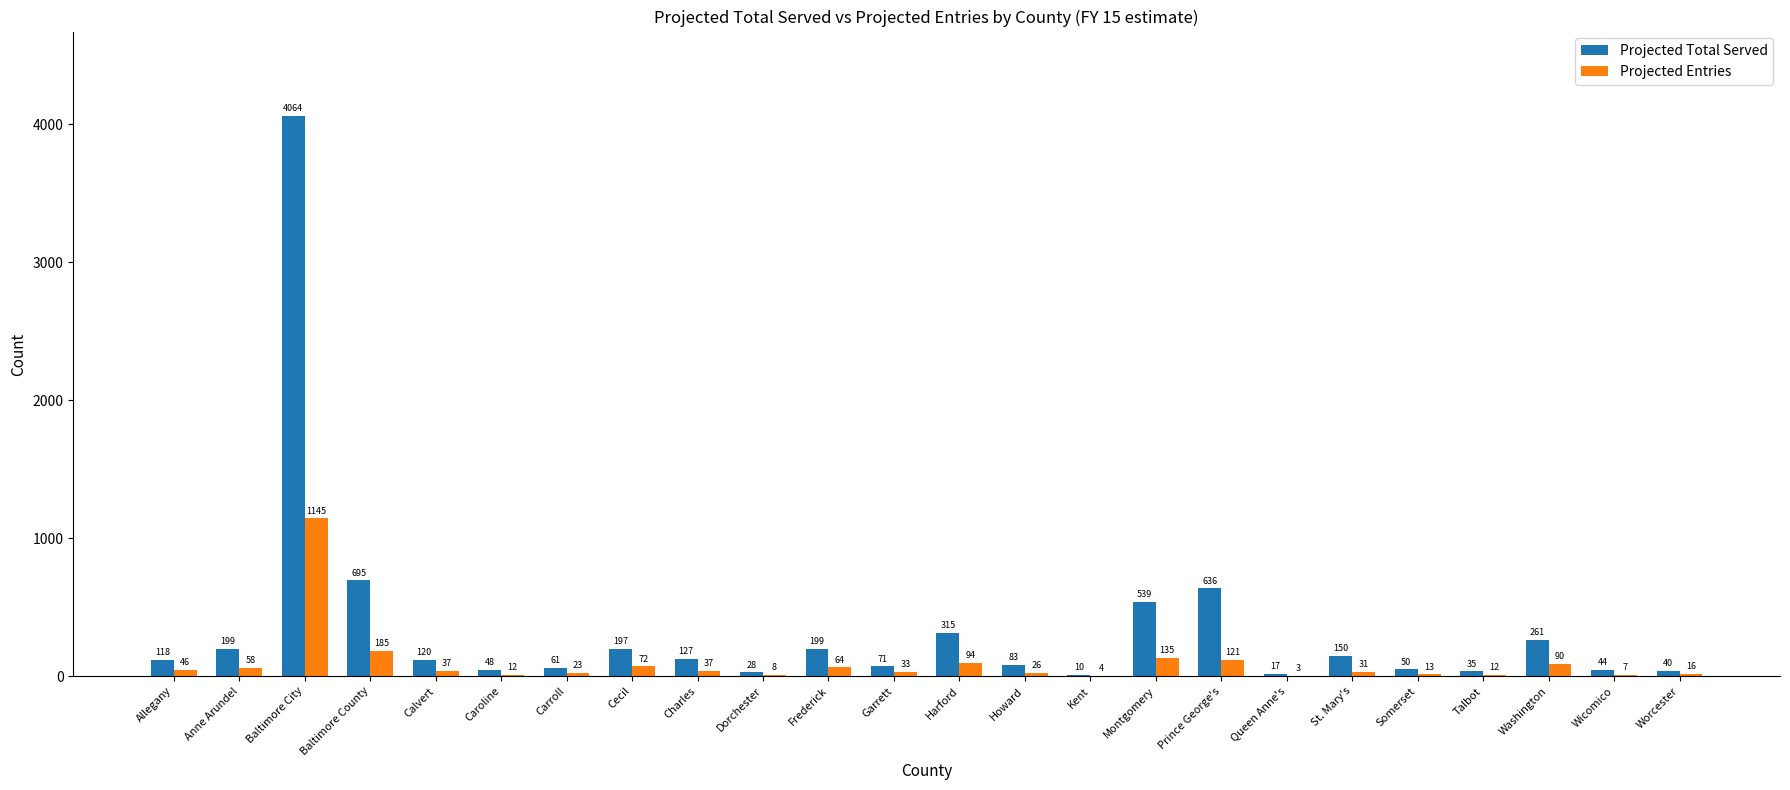

What is the maximum value shown in the chart?

4064